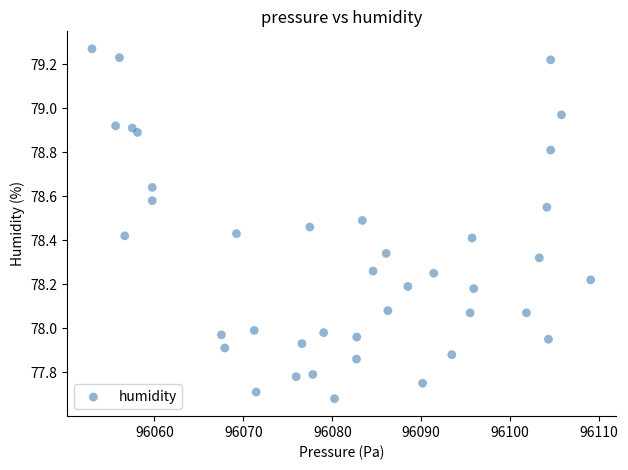

What is the range of X values (max minus min)?

56.1